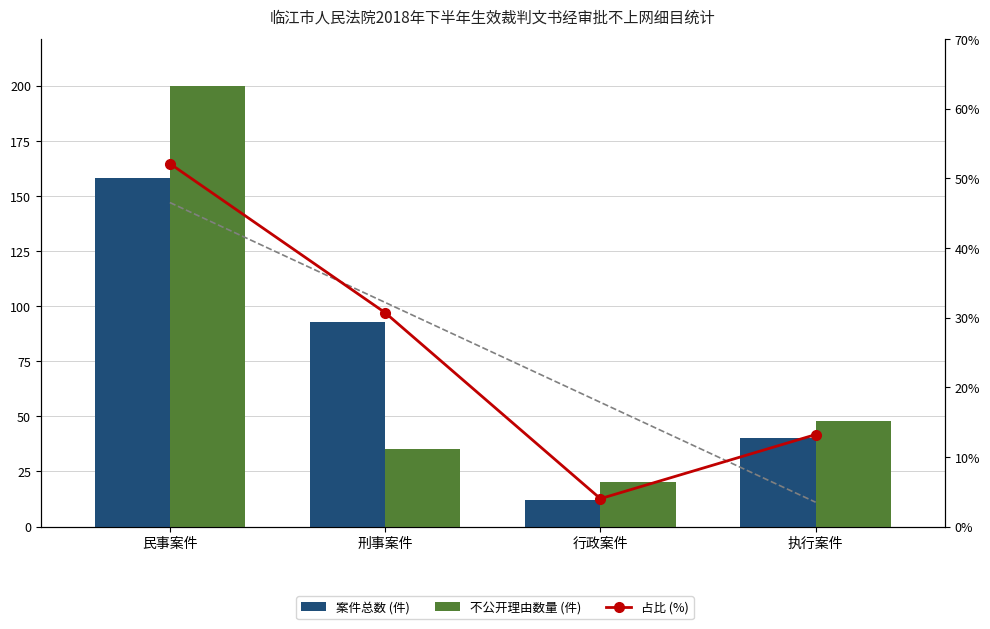

How many data points in 不公开理由数量 (件) are above 48?

1